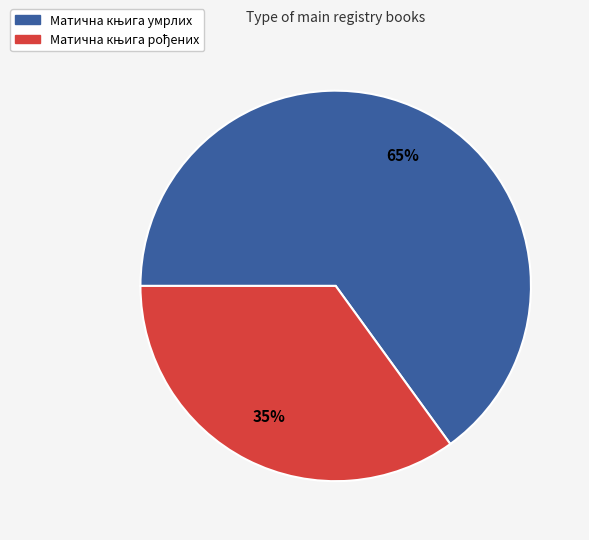

Does any single category account for the majority?

Yes